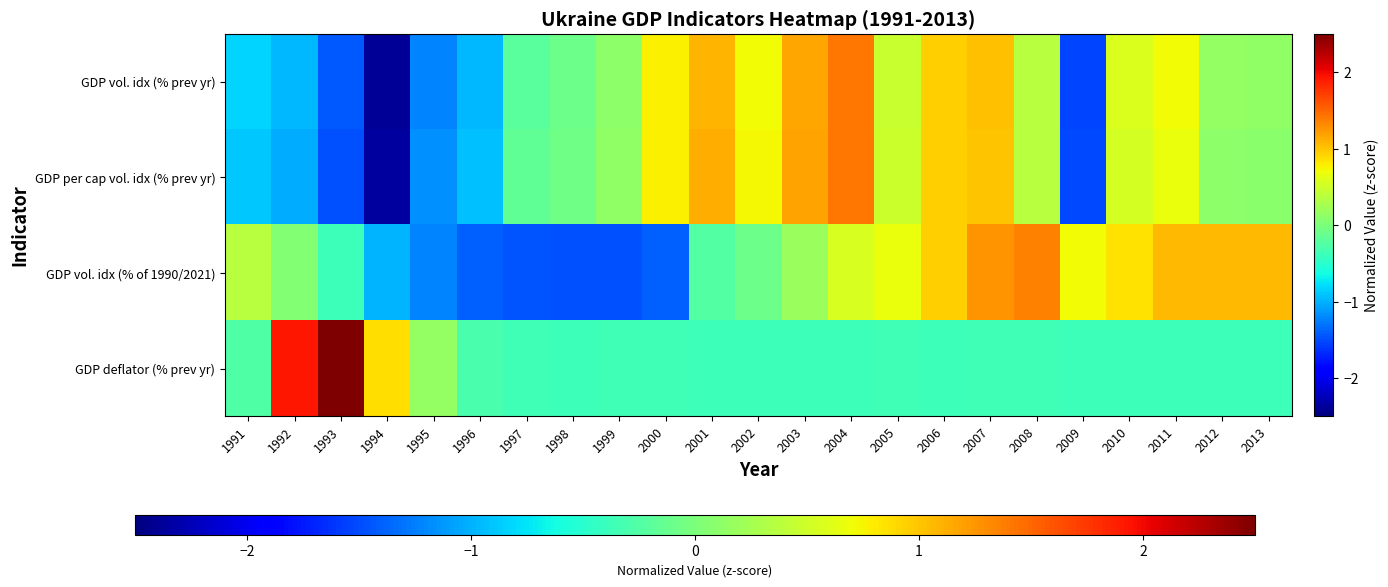

Which series changed the most between 1997 and 2012?

GDP vol. idx (% of 1990/2021)